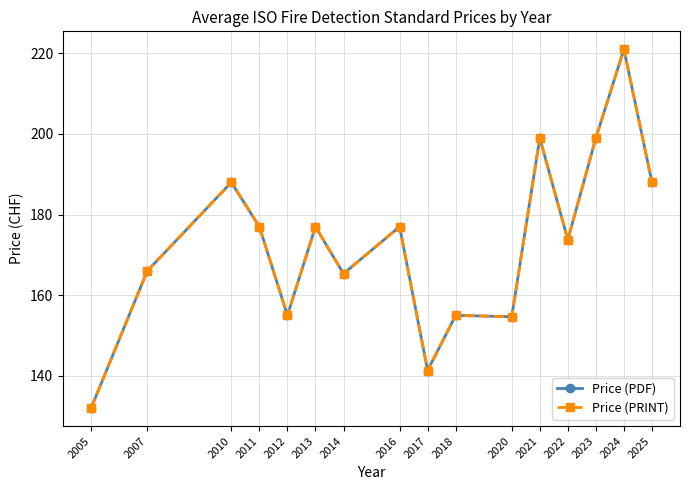

Is this an area chart (filled region under the line)?

No